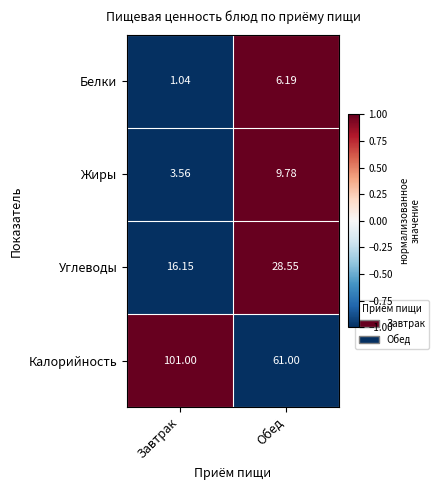

Where is Жиры nearest to the value 6?

Завтрак